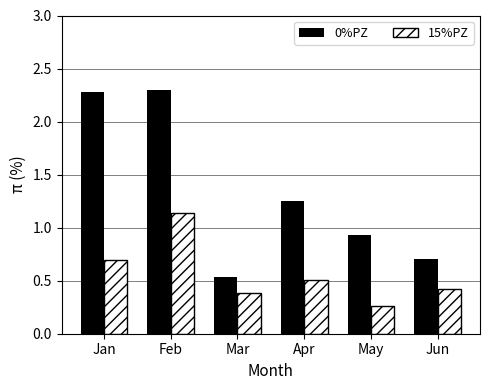

The 0%PZ series shows 0.2 at Mar. True or false?

False